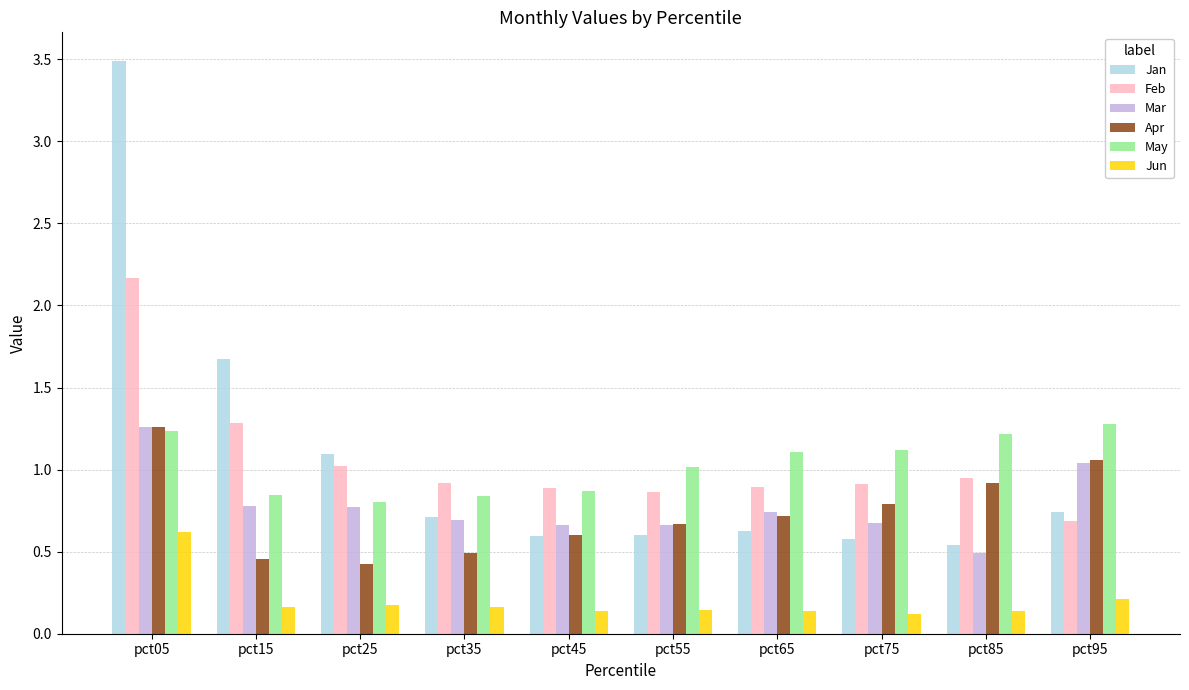

How many bars are there in each group?

6